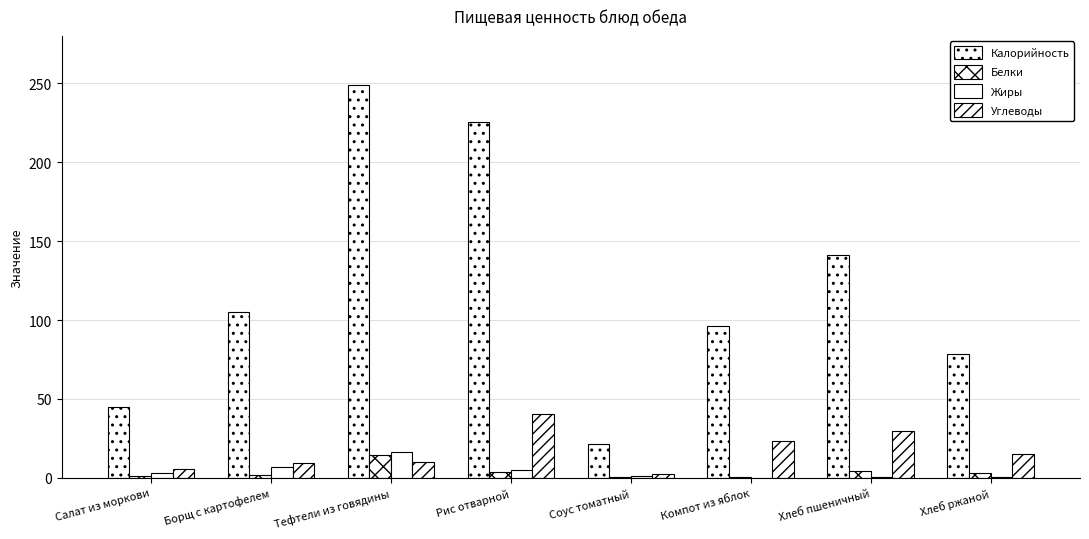

What is the minimum value shown in the chart?

0.2